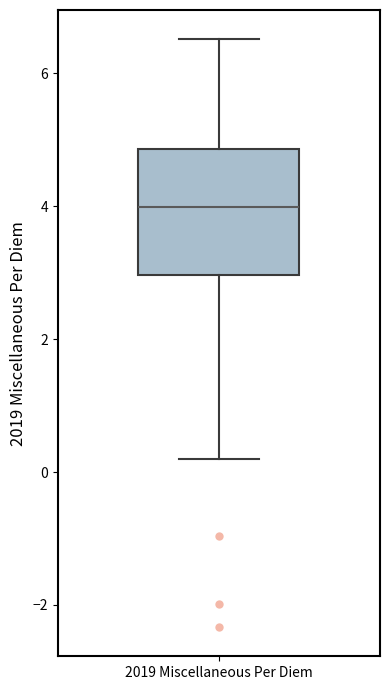

Where does the upper whisker of the box for 2019 Miscellaneous Per Diem end on the y-axis? The values are not printed on the chart, so give them approximately, as read against the axis.

6.6